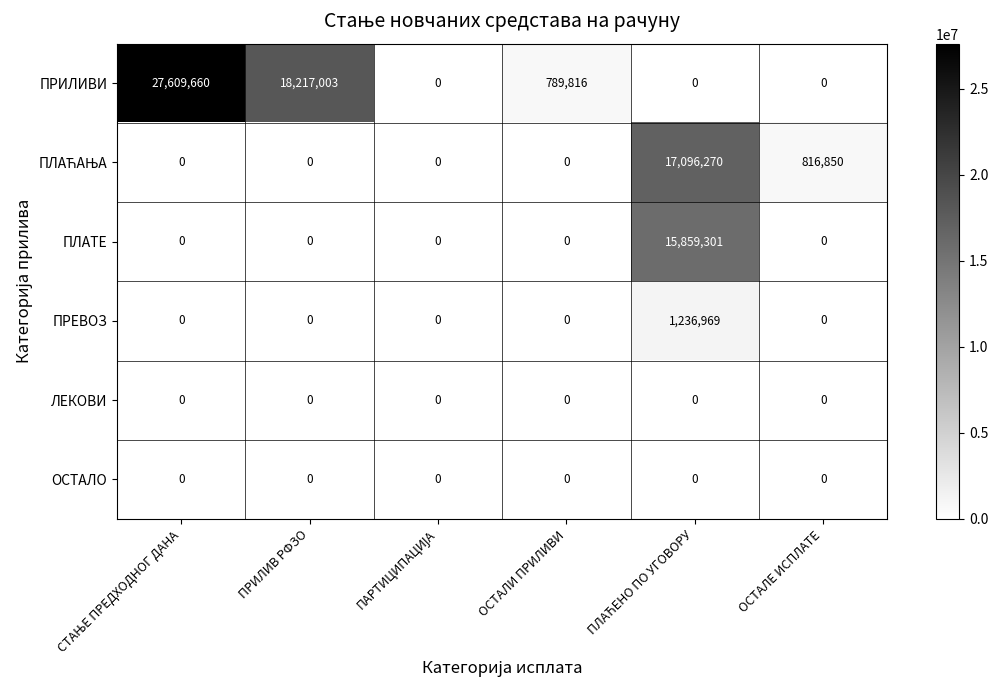

Which series has the largest range (max minus min)?

ПРИЛИВИ